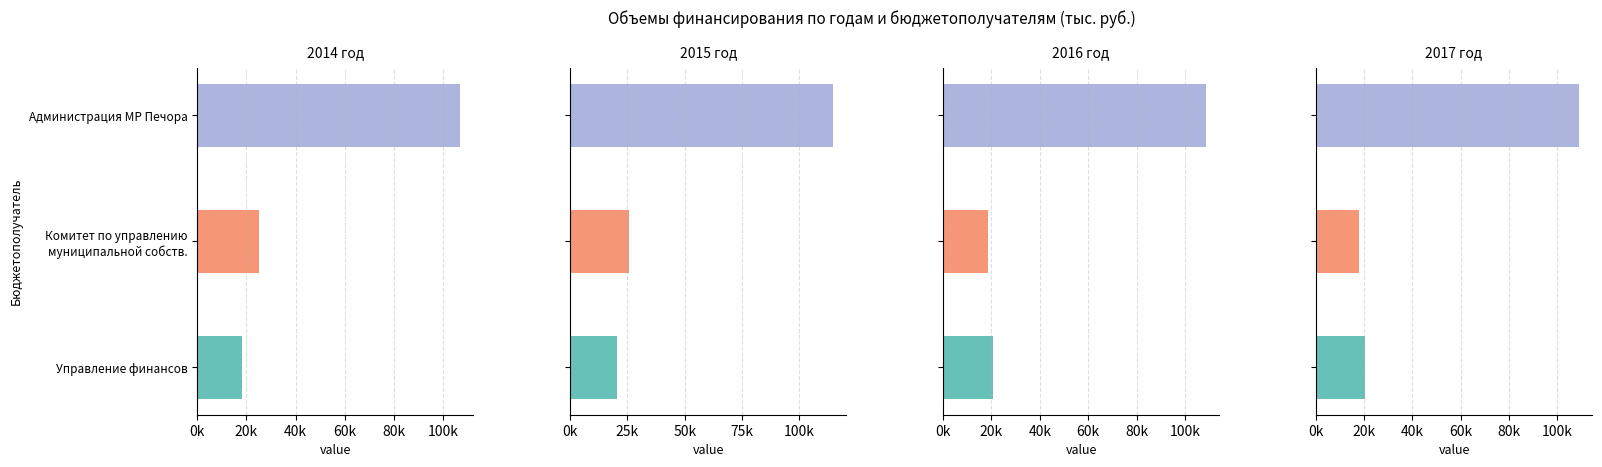

What is the total value across all series at 3?

79707.1